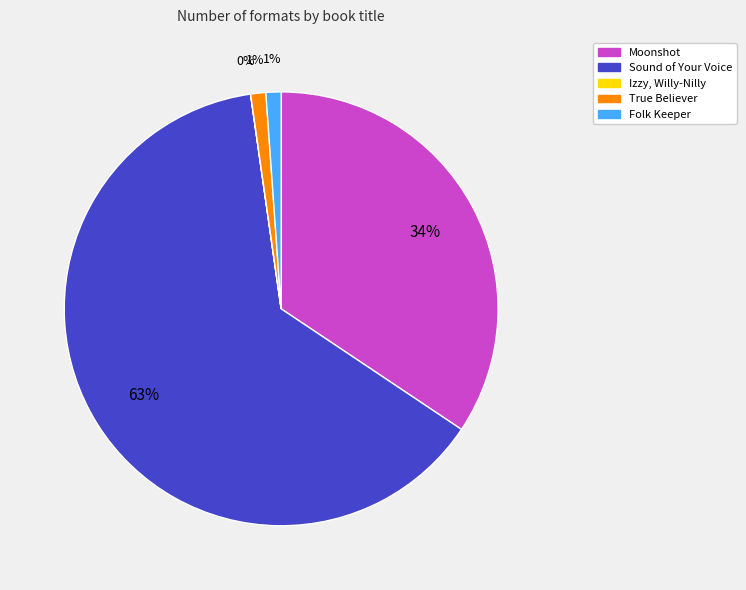

Combined, do True Believer and Folk Keeper account for over 50%?

No